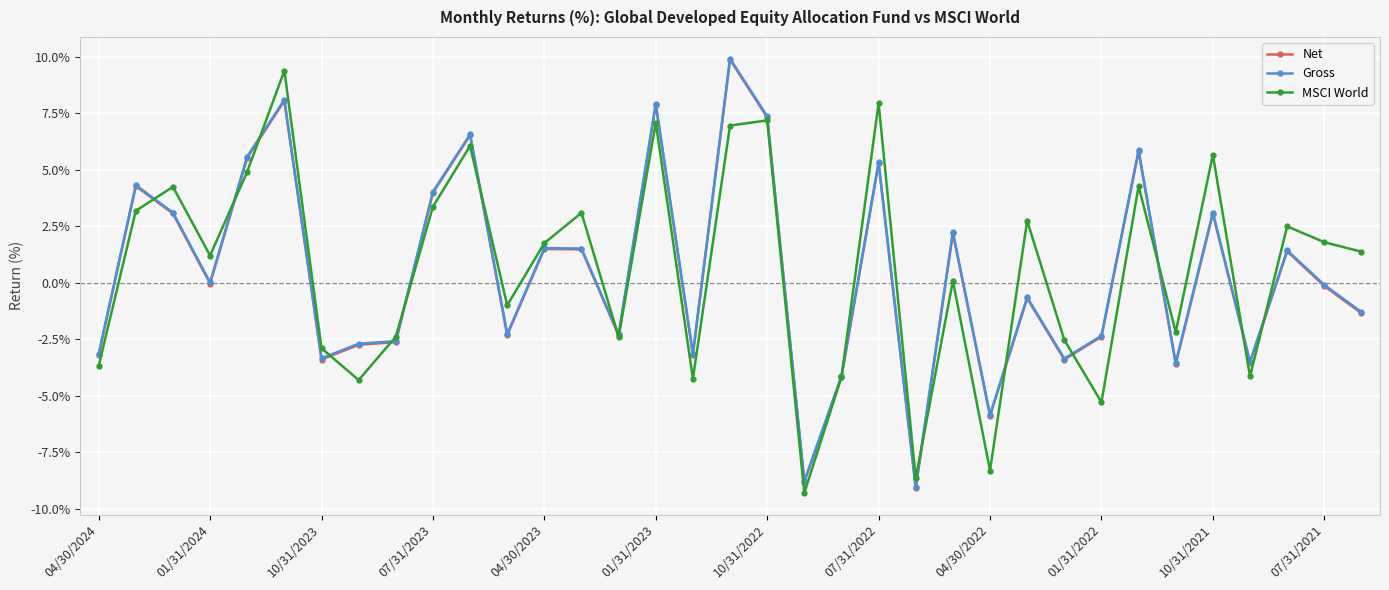

How many times do MSCI World and Gross cross each other?

15